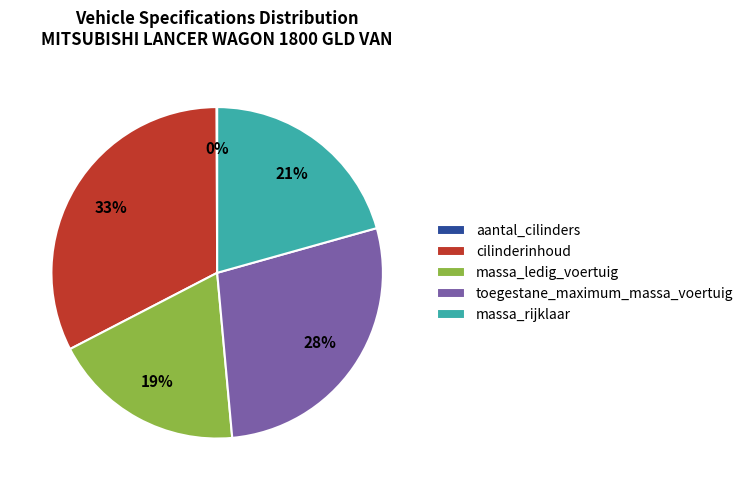

Which slice is the largest?

cilinderinhoud